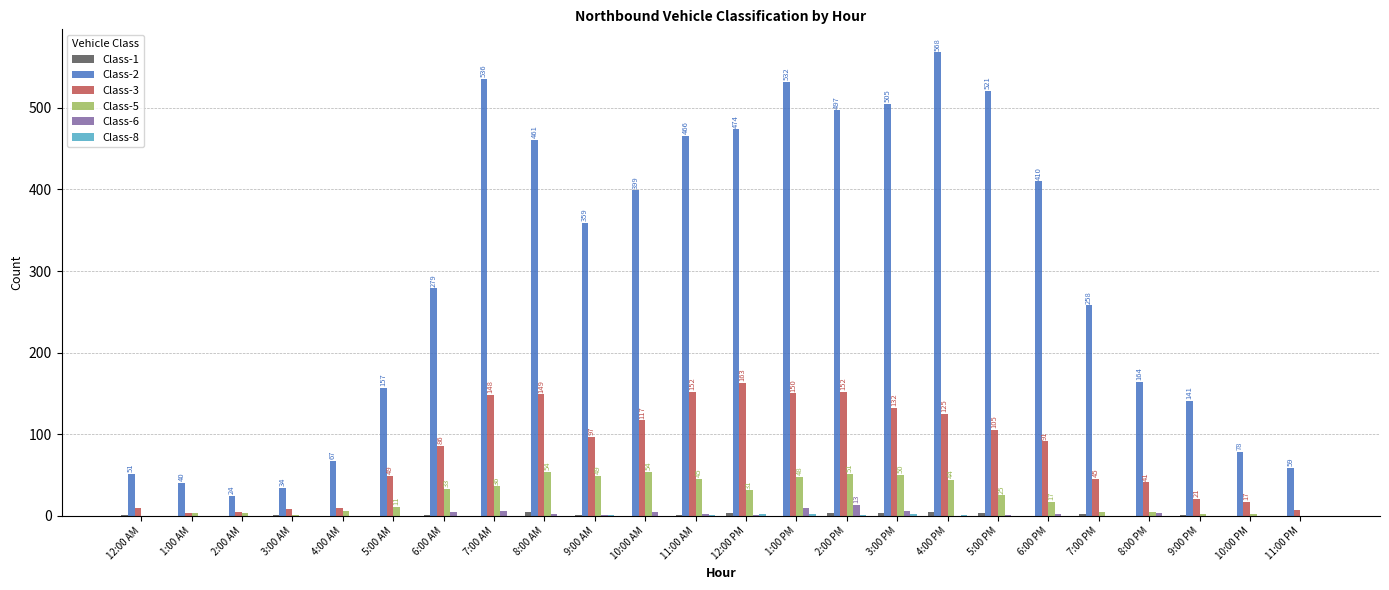

Is it true that Class-2 equals 40 at 1:00 AM?

True